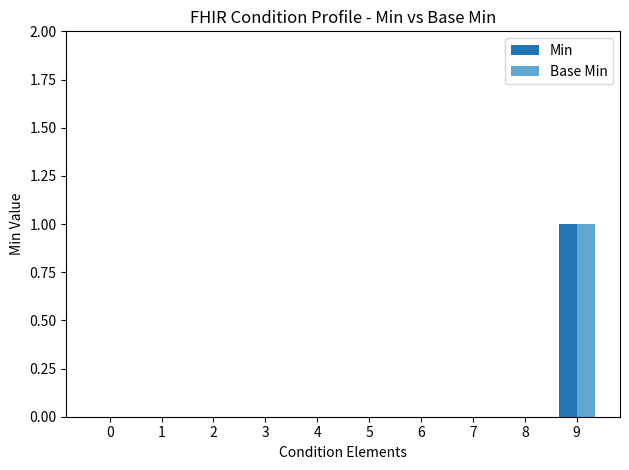

How many distinct data groups are displayed?

2